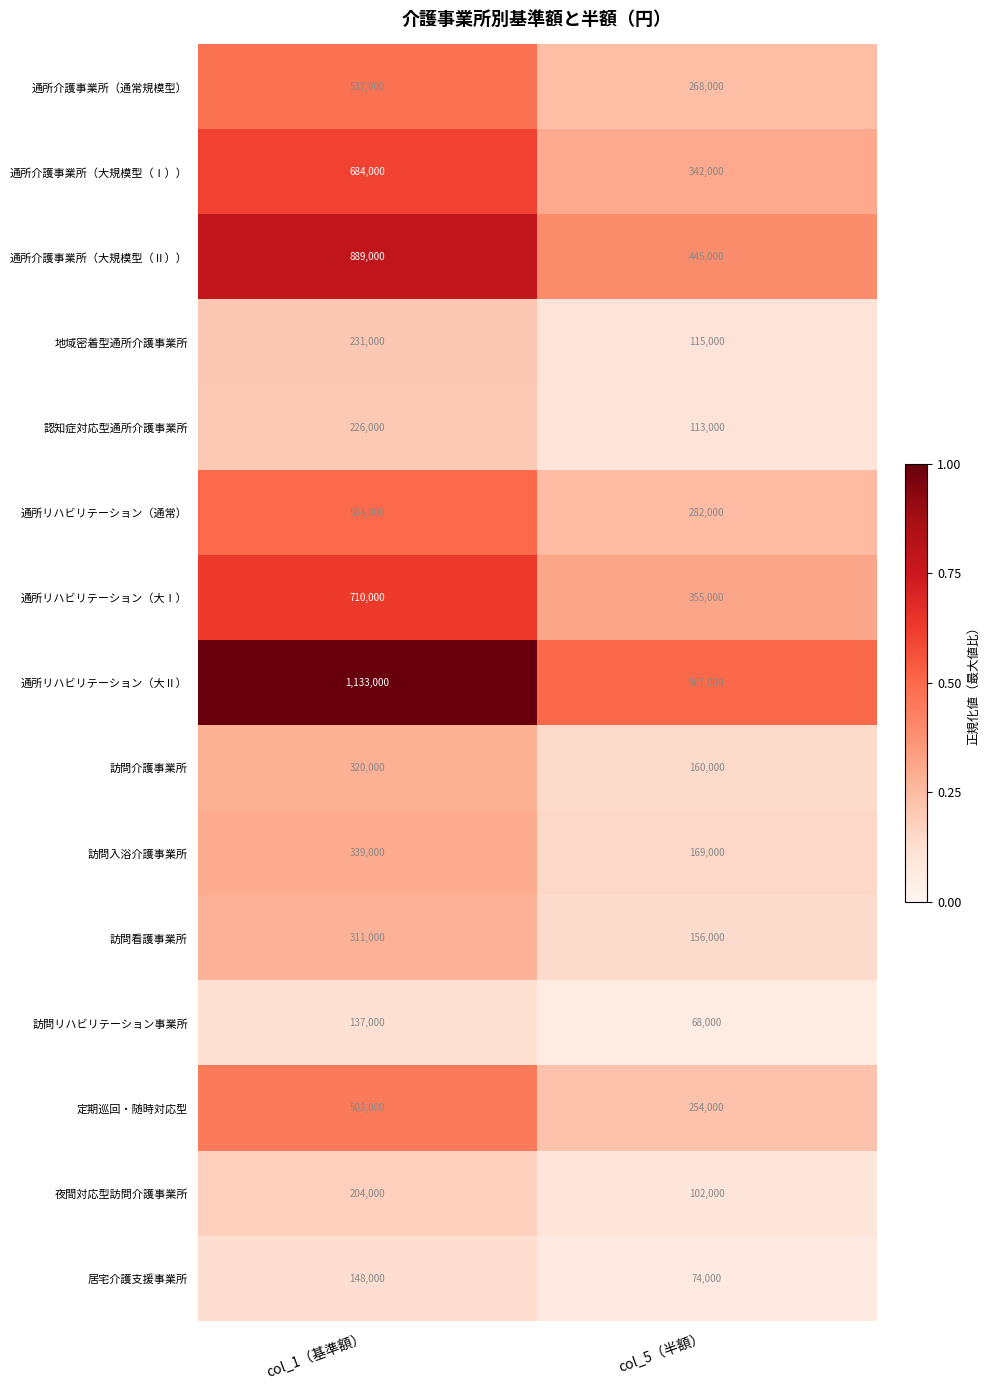

What is the sum of all 通所リハビリテーション（大Ⅱ） values?

1700000